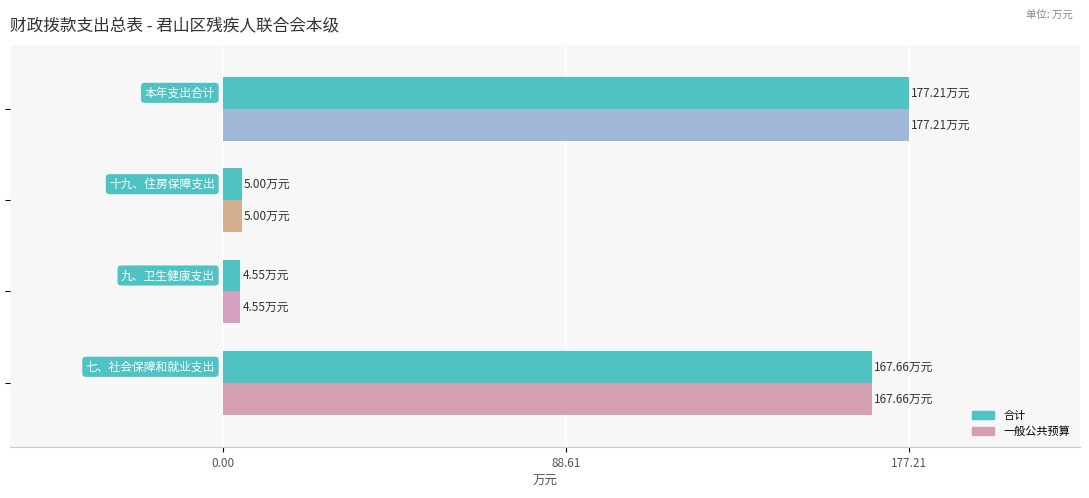

What is the difference between the maximum and minimum values in the 一般公共预算 series?

172.7